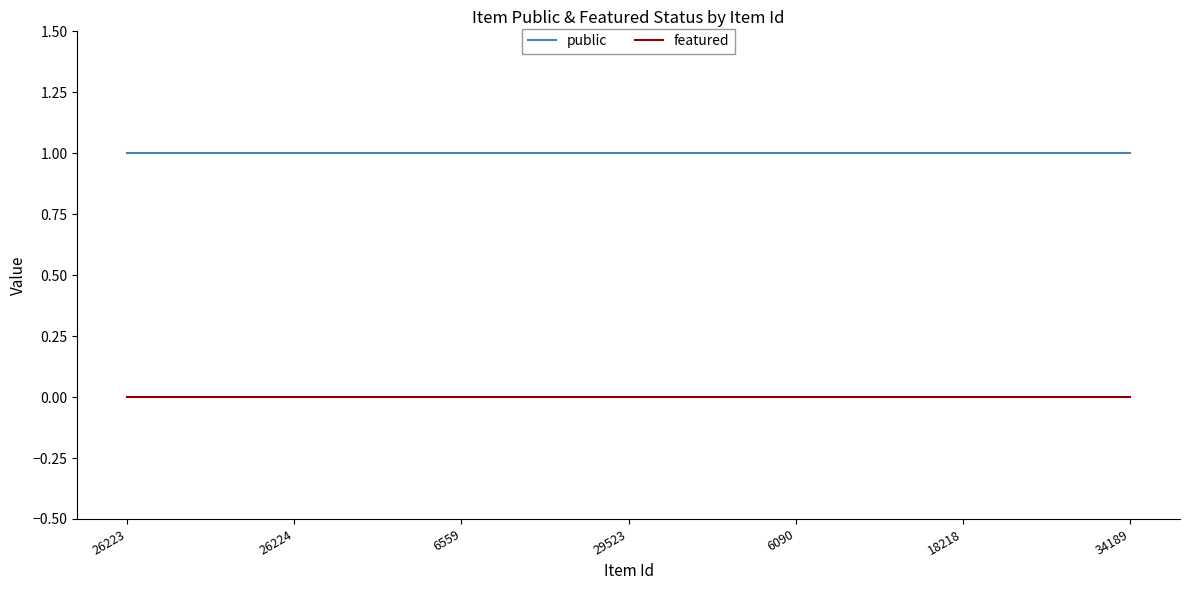

True or false: public and featured cross at least once.

False